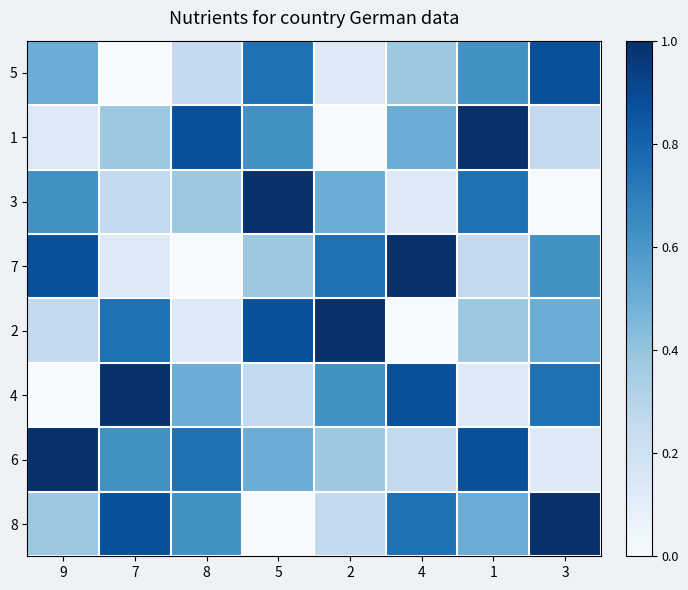

Reading left to right, list all the values displayed in this chart.

5: 9=0.5	7=0.0	8=0.2	5=0.8	2=0.1	4=0.4	1=0.6	3=0.9
1: 9=0.1	7=0.4	8=0.9	5=0.6	2=0.0	4=0.5	1=1.0	3=0.2
3: 9=0.6	7=0.2	8=0.4	5=1.0	2=0.5	4=0.1	1=0.8	3=0.0
7: 9=0.9	7=0.1	8=0.0	5=0.4	2=0.8	4=1.0	1=0.2	3=0.6
2: 9=0.2	7=0.8	8=0.1	5=0.9	2=1.0	4=0.0	1=0.4	3=0.5
4: 9=0.0	7=1.0	8=0.5	5=0.2	2=0.6	4=0.9	1=0.1	3=0.8
6: 9=1.0	7=0.6	8=0.8	5=0.5	2=0.4	4=0.2	1=0.9	3=0.1
8: 9=0.4	7=0.9	8=0.6	5=0.0	2=0.2	4=0.8	1=0.5	3=1.0